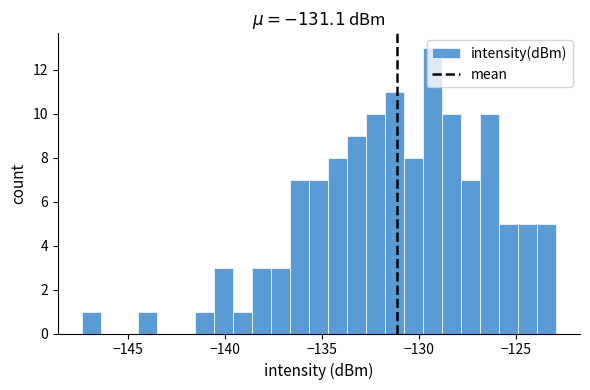

Around what value on the x-axis is the tallest bar? Give the approximate position of its centre, as read against the axis.

-129.5